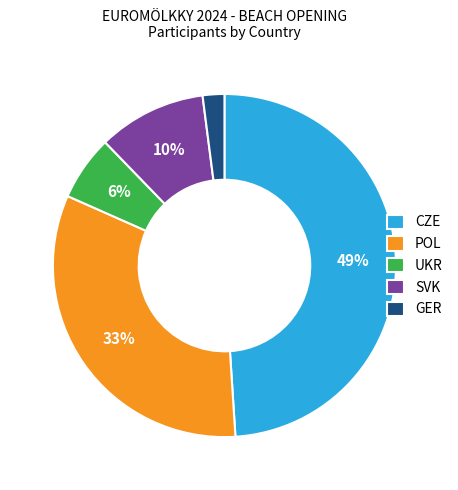

To the nearest percent, what percentage of the pie is CZE?

49%